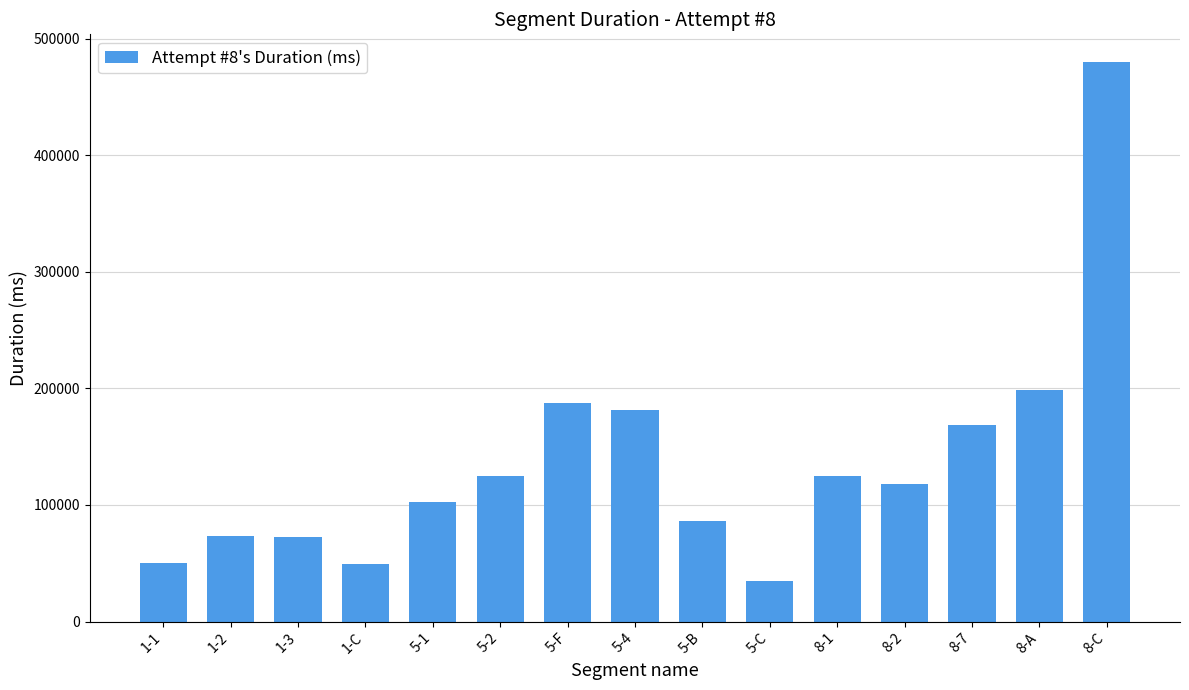

What is the label of the 14th bar from the right?

1-2